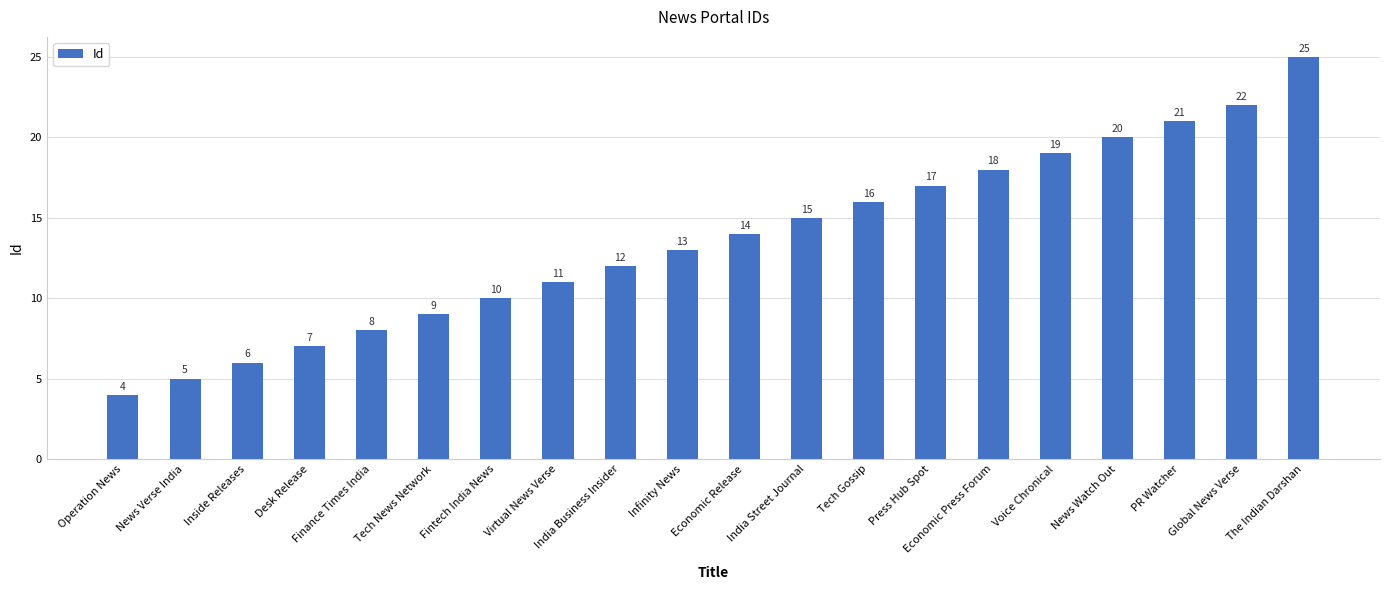

What is the minimum value shown in the chart?

4